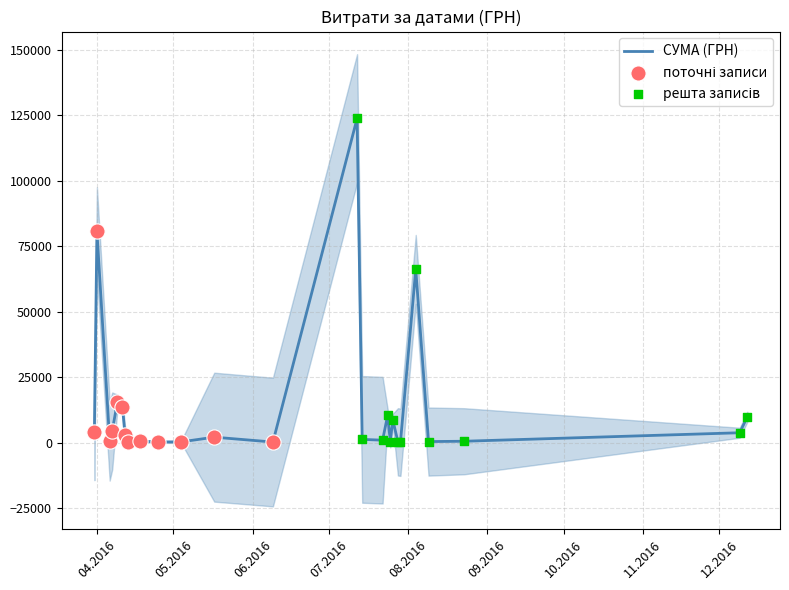

What is the change in value from 26.07.2016 to 04.05.2016?

-8417.0